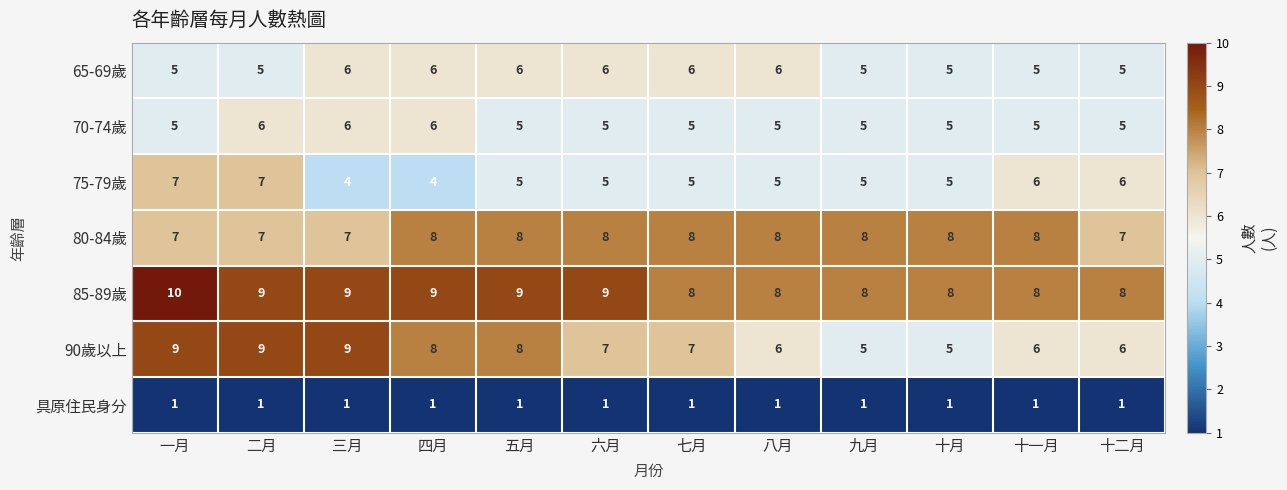

Is the value of 65-69歲 at 十月 greater than the value of 85-89歲 at 十一月?

No